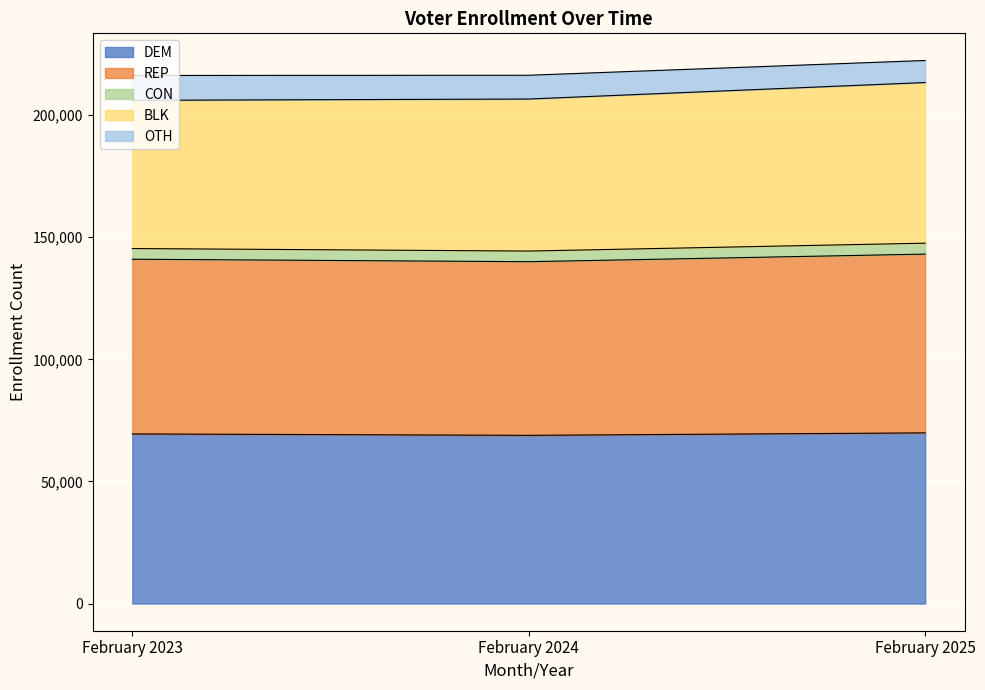

The value of DEM at February 2023 is 69445. True or false?

True